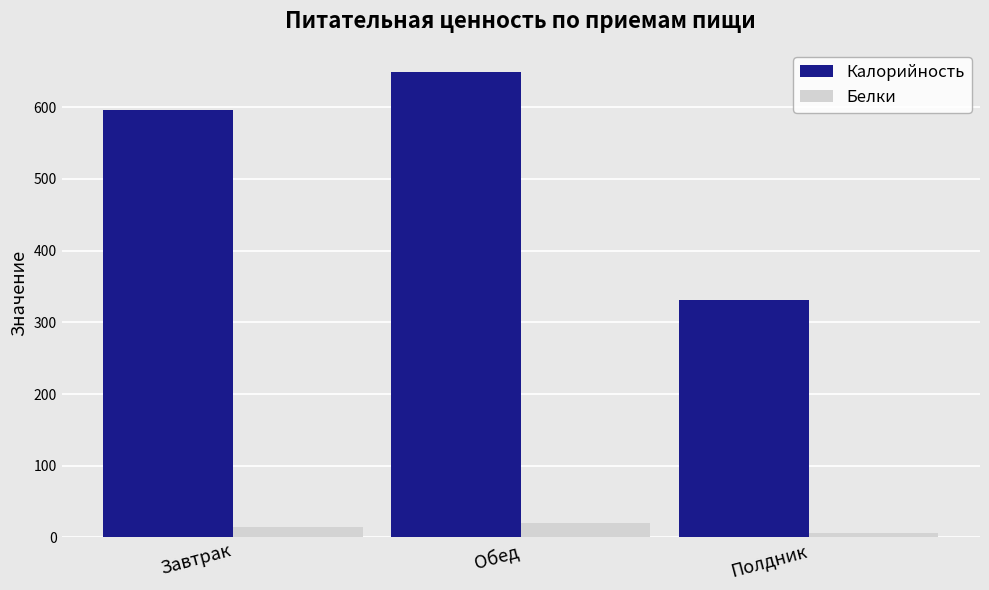

What is the average value of the Калорийность series?

525.3